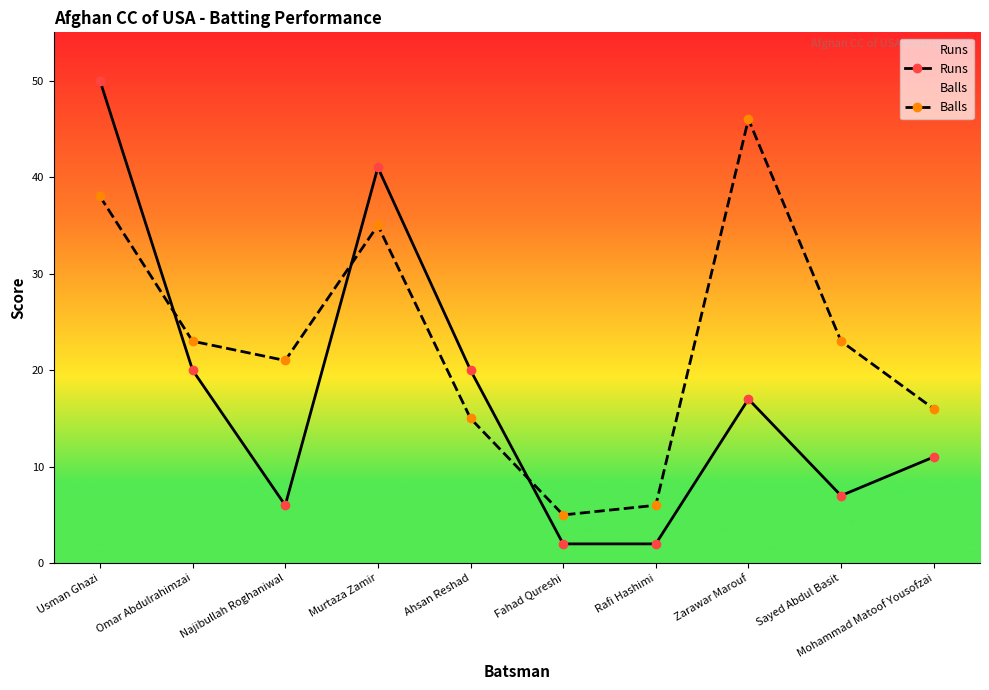

What is the approximate value of Runs at Zarawar Marouf?

17